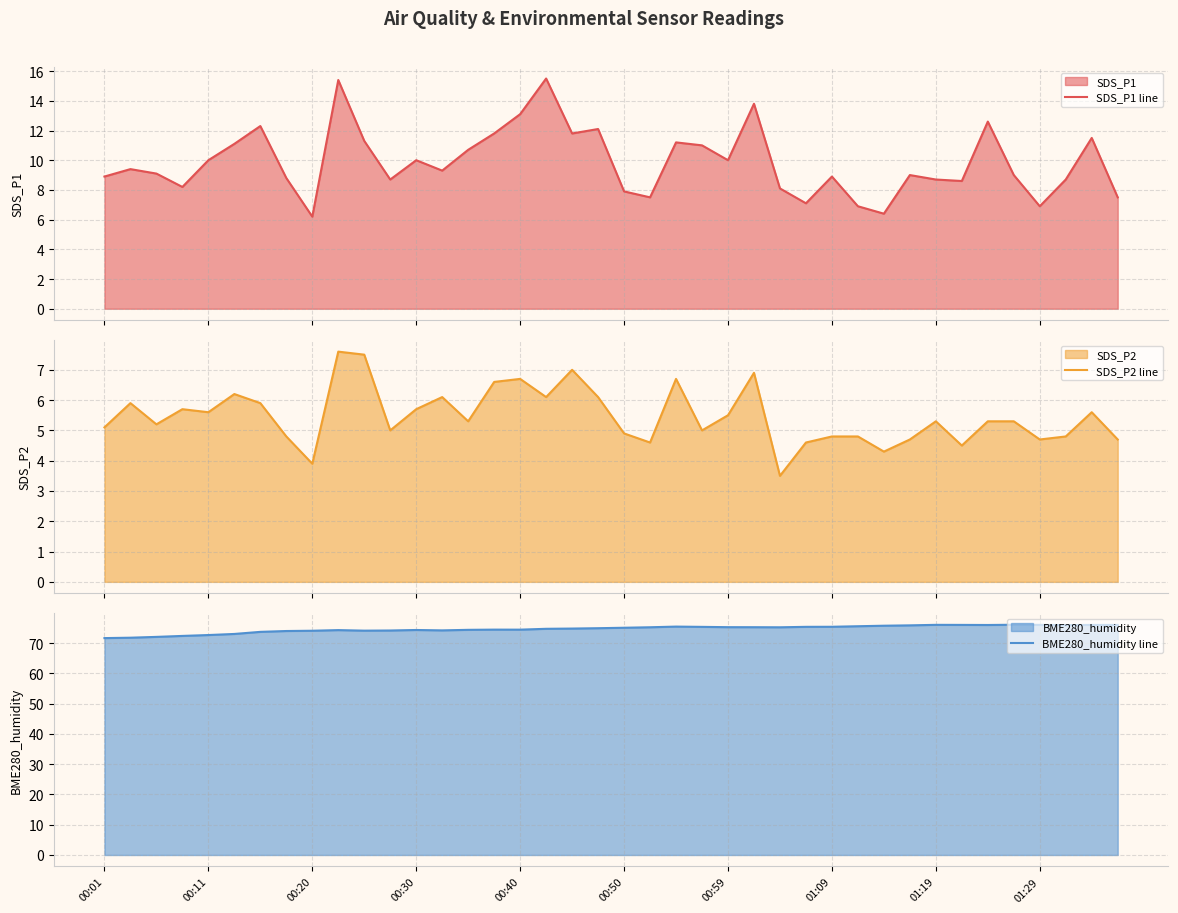

How many data points does each series have?

40